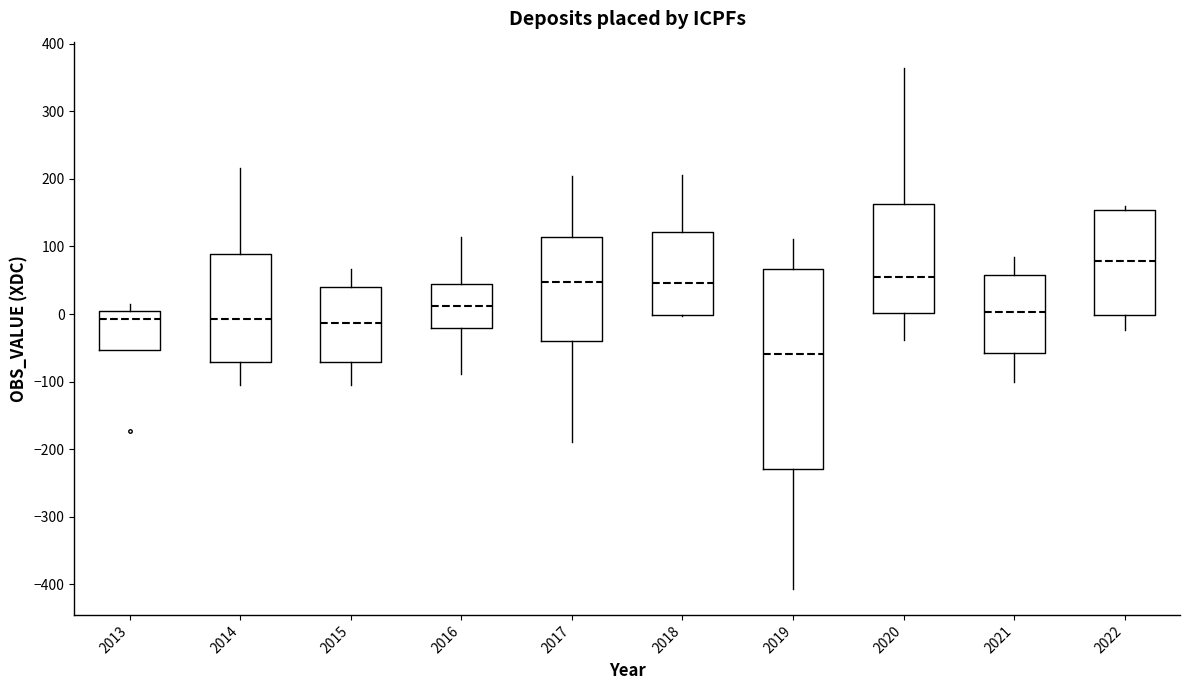

Reading left to right, transcribe this box plot: for each box, give where its median line is, the range the box spans, and where its two whiskers end, as read against the y-axis. The values are not printed on the chart, so give them approximately, as read against the axis.

2013: median -10, box -50 to 0, whiskers -50 to 20
2014: median -10, box -70 to 90, whiskers -100 to 220
2015: median -10, box -70 to 40, whiskers -110 to 70
2016: median 10, box -20 to 50, whiskers -90 to 110
2017: median 50, box -40 to 110, whiskers -190 to 200
2018: median 50, box 0 to 120, whiskers 0 to 210
2019: median -60, box -230 to 70, whiskers -410 to 110
2020: median 60, box 0 to 160, whiskers -40 to 360
2021: median 0, box -60 to 60, whiskers -100 to 80
2022: median 80, box 0 to 150, whiskers -20 to 160